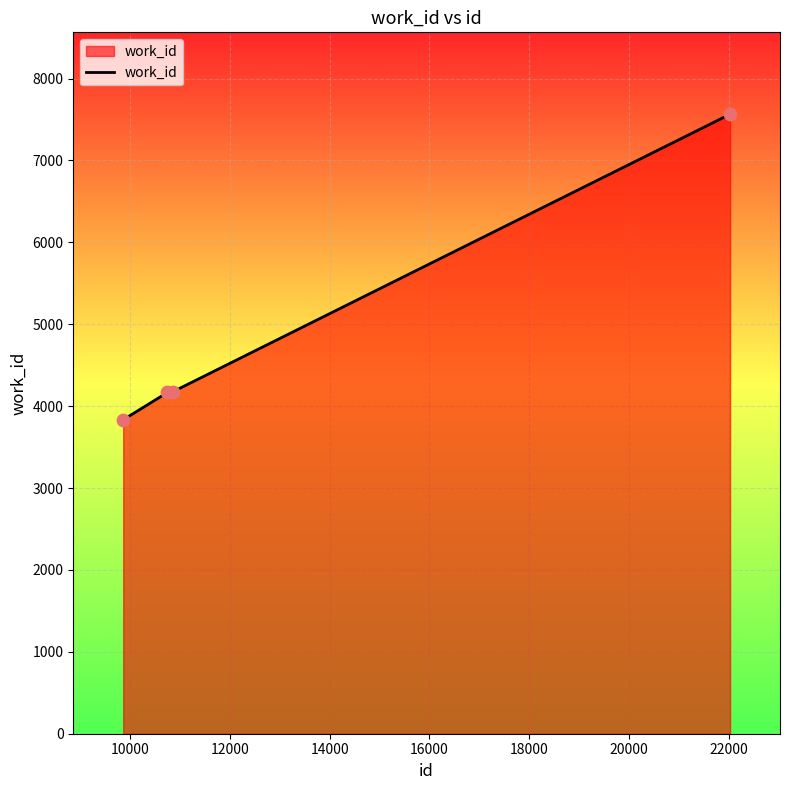

True or false: there are more than 2 points higher than both neighbors.

False